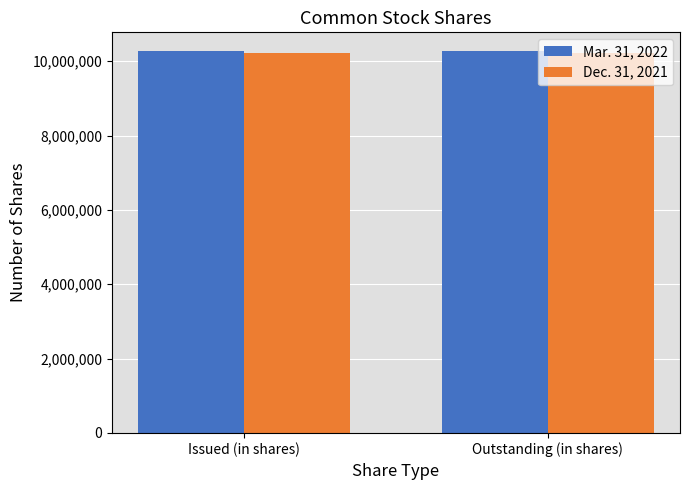

What is the sum of the Dec. 31, 2021 values at Outstanding (in shares) and Issued (in shares)?

20431584